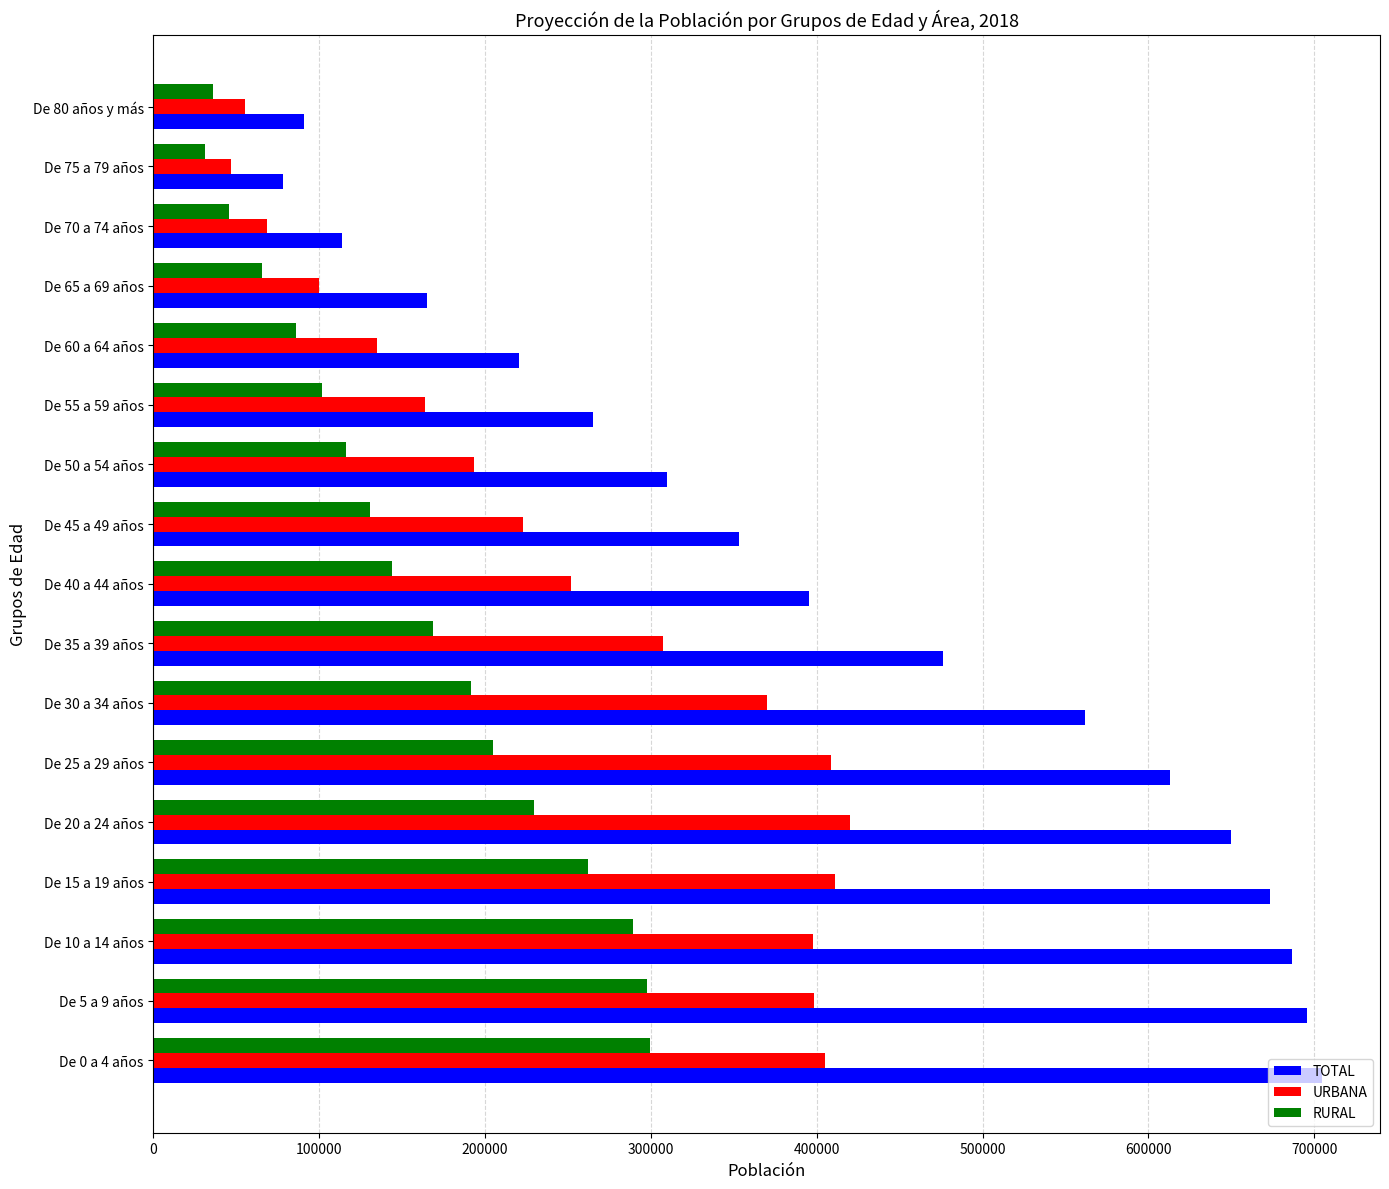

Which series has the largest range (max minus min)?

TOTAL